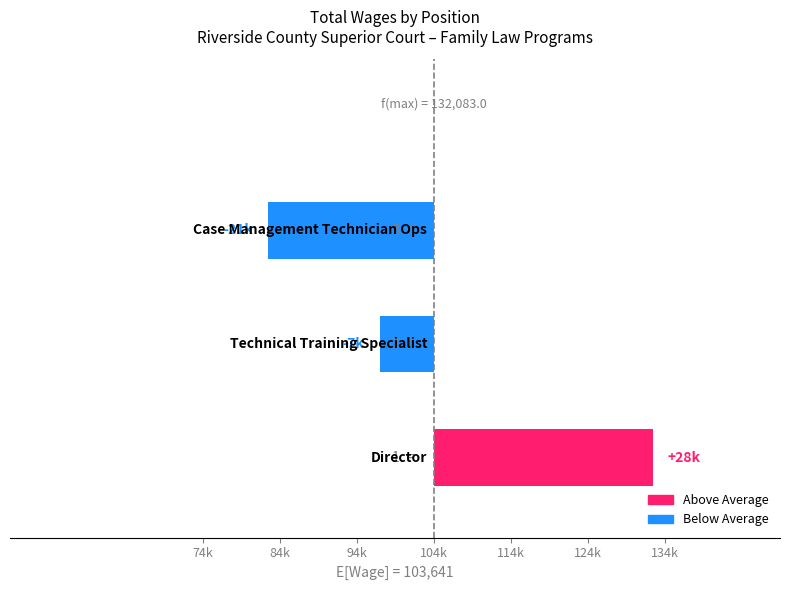

Where does the data first go above -7012?

74k